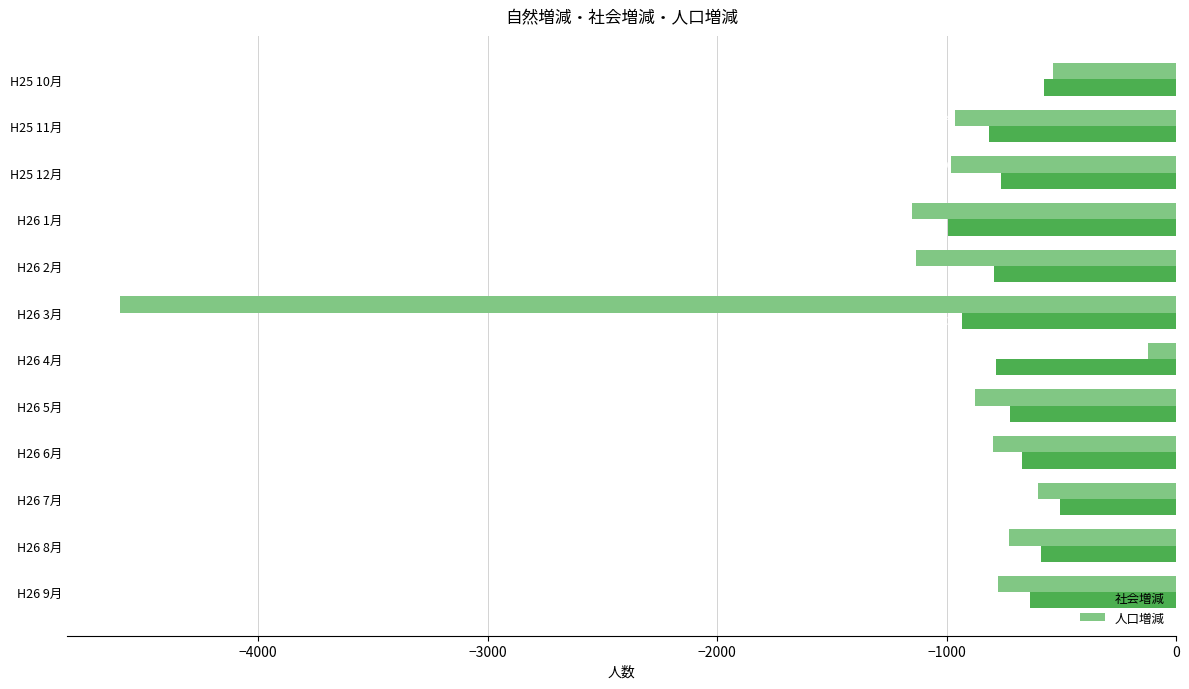

What value does the 社会増減 series have at H26 6月?

-672